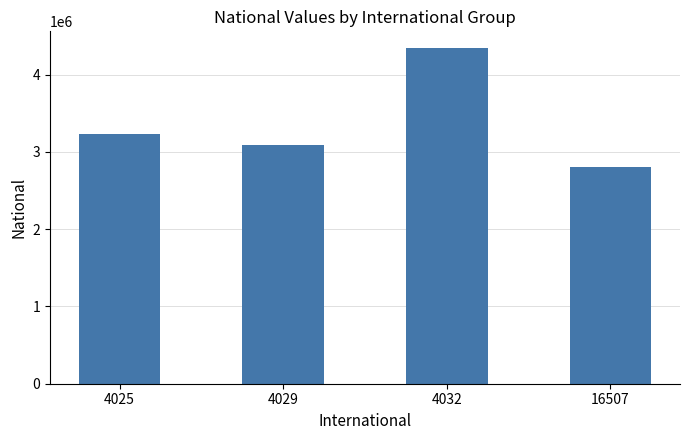

Where is the data nearest to the value 3572110?

4025